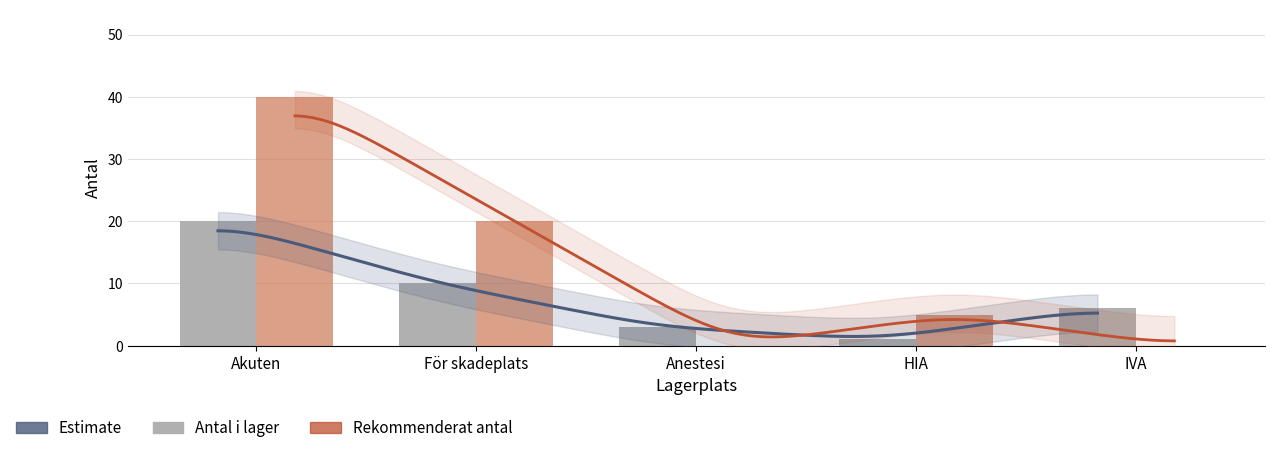

At which label does Antal i lager first exceed 6?

Akuten